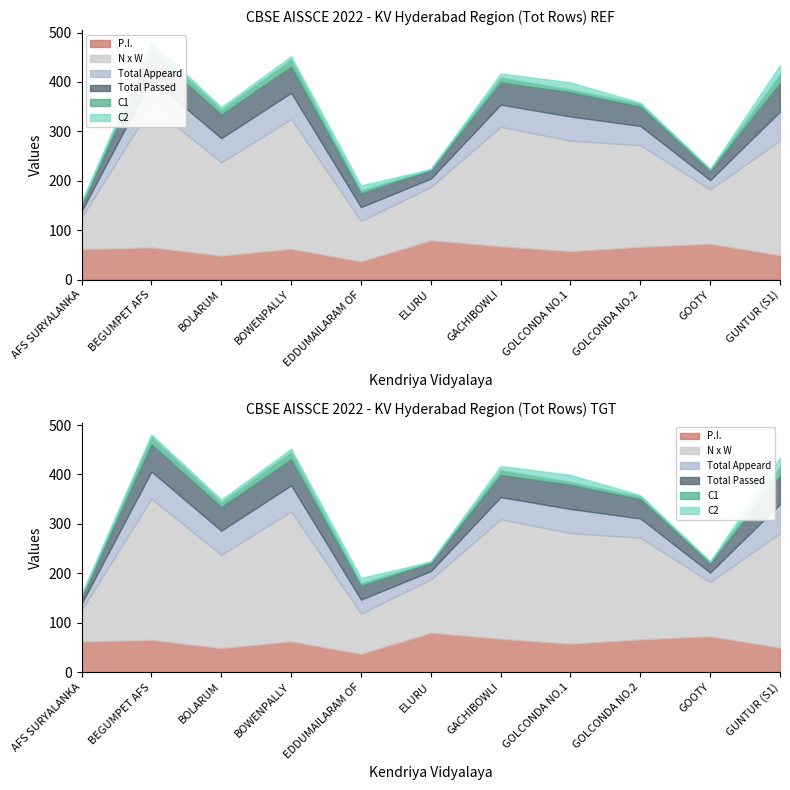

What is the value of the C1 point at the 7th from the left?

10.0